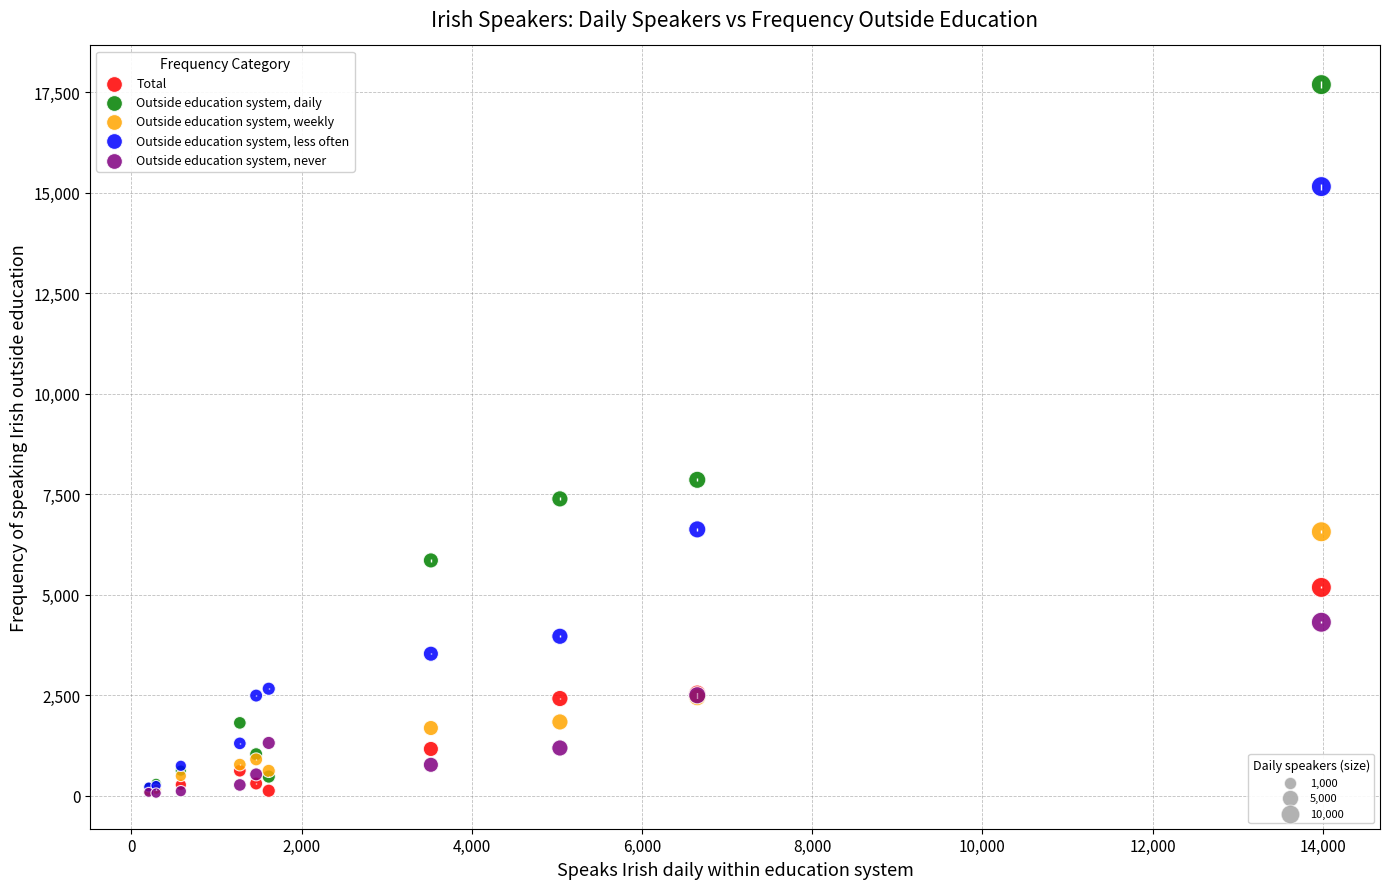

Across all series, what Y value is closest to 8875?

7856